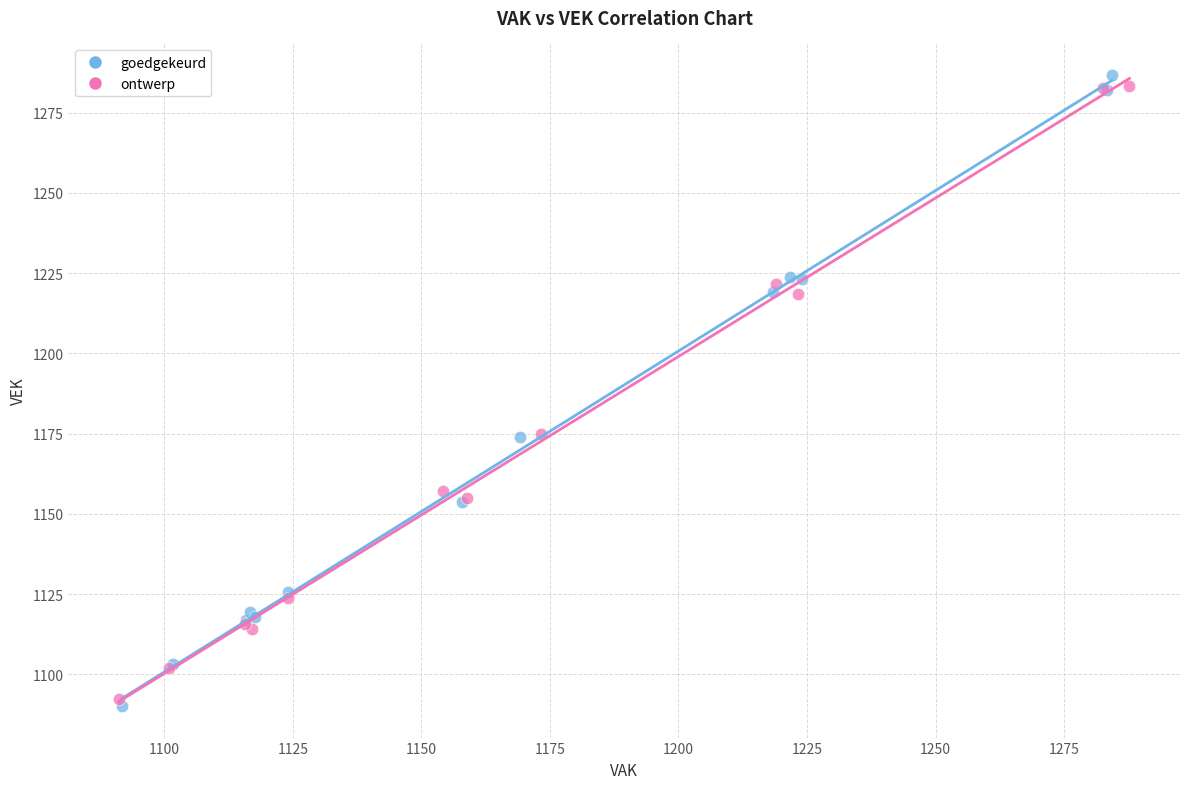

What are all the series names shown in the legend?

goedgekeurd, ontwerp